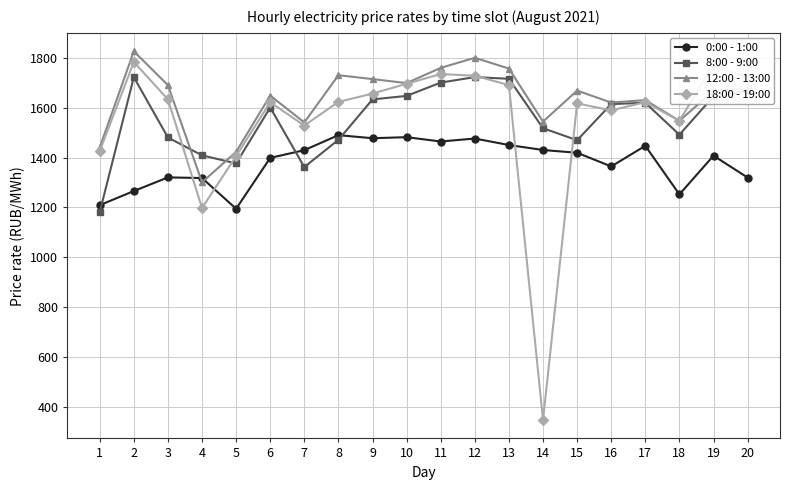

Which series has the widest spread of values?

18:00 - 19:00